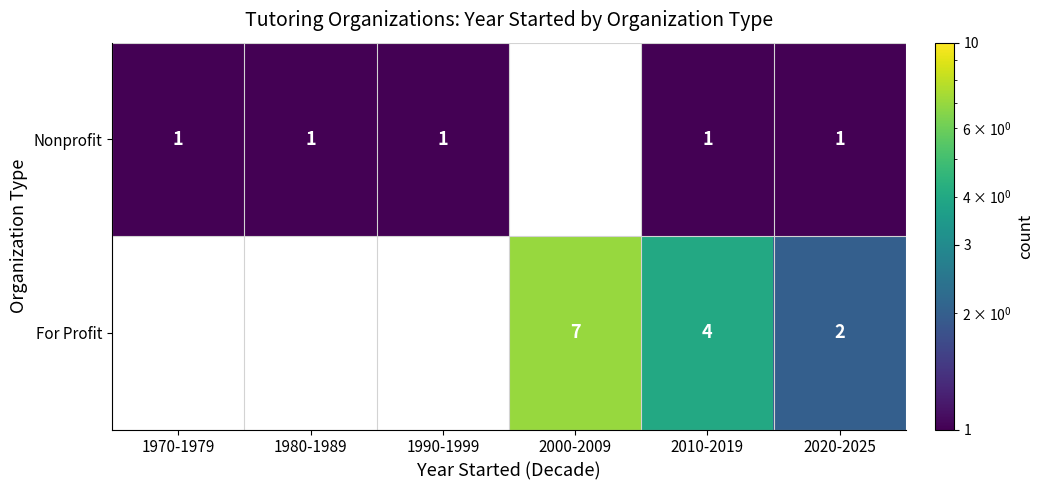

What is the total value across all series at 2020-2025?

3